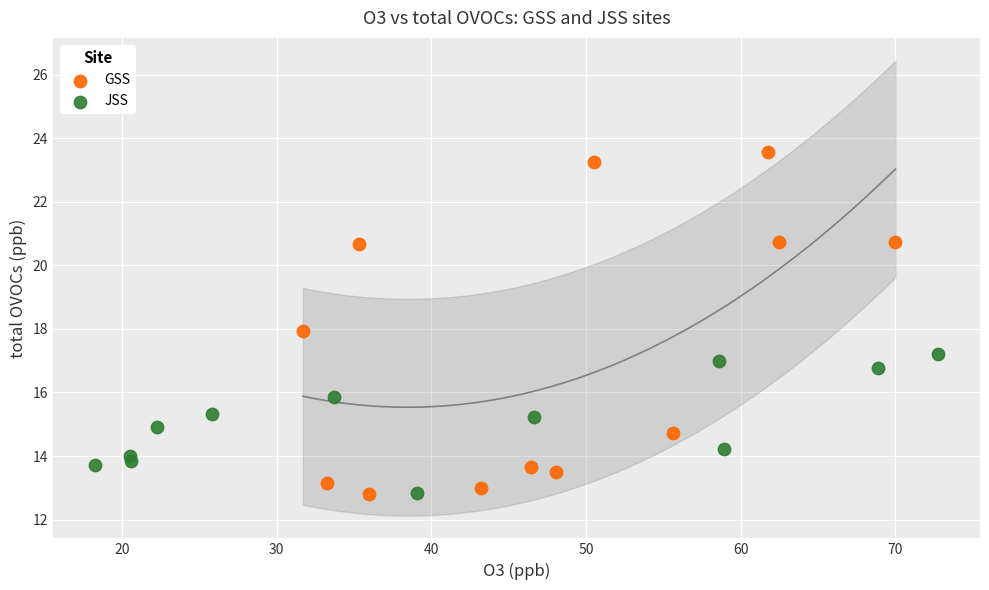

Which series reaches the maximum Y coordinate?

GSS